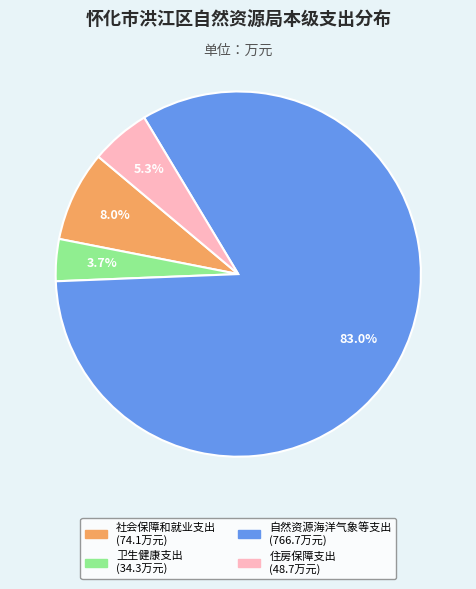

What percentage is the 住房保障支出 slice, to the nearest percent?

5%